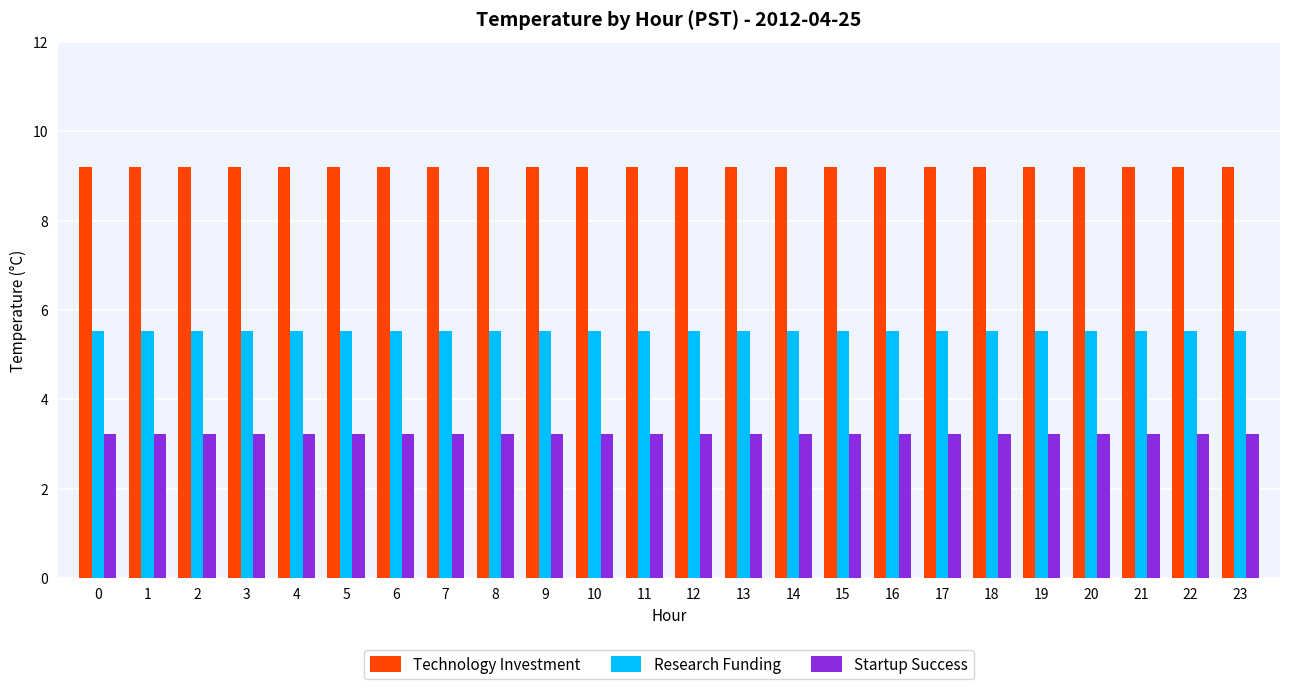

What are all the series names shown in the legend?

Technology Investment, Research Funding, Startup Success